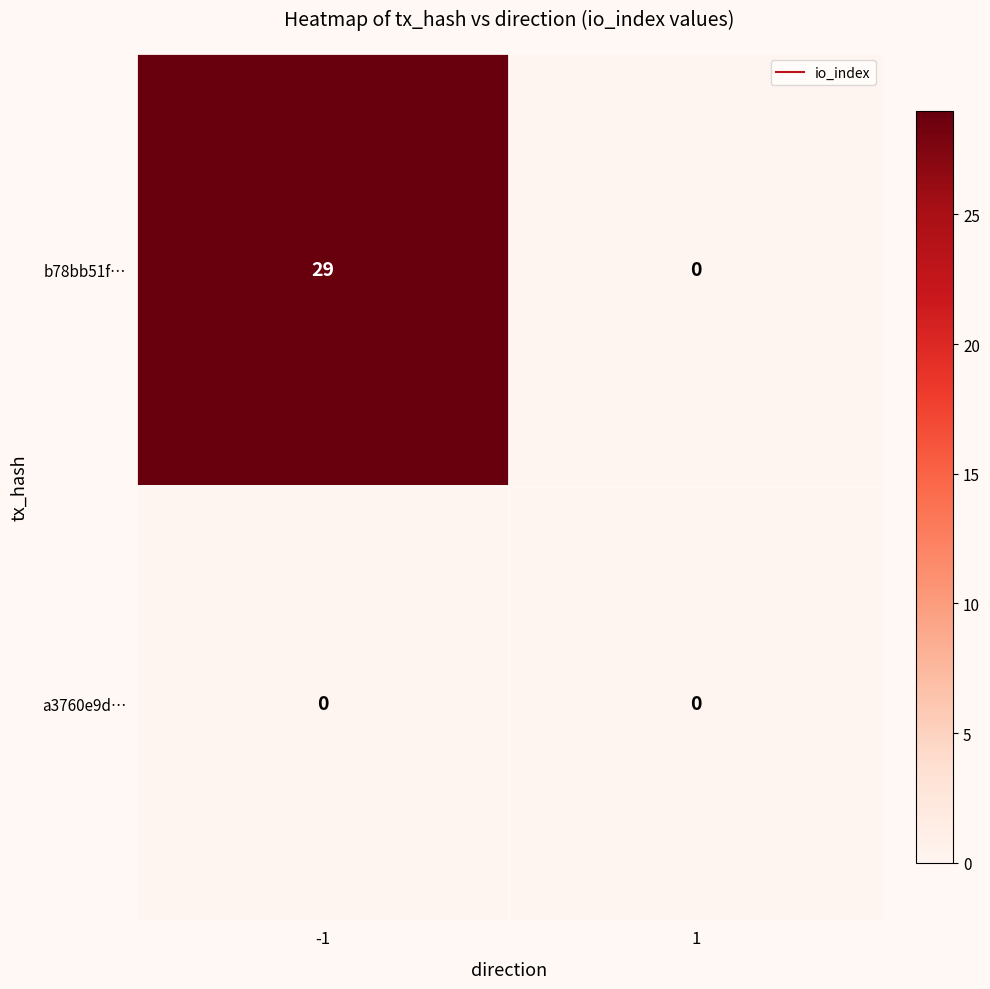

How many categories are shown in the chart?

2